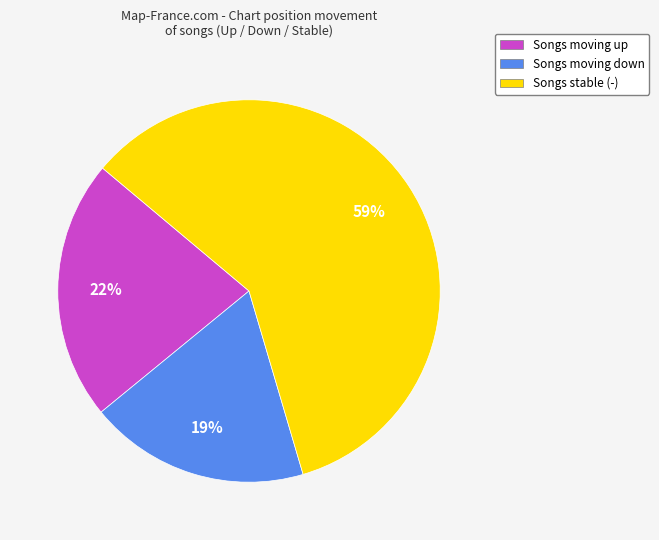

Count the number of slices in the pie.

3